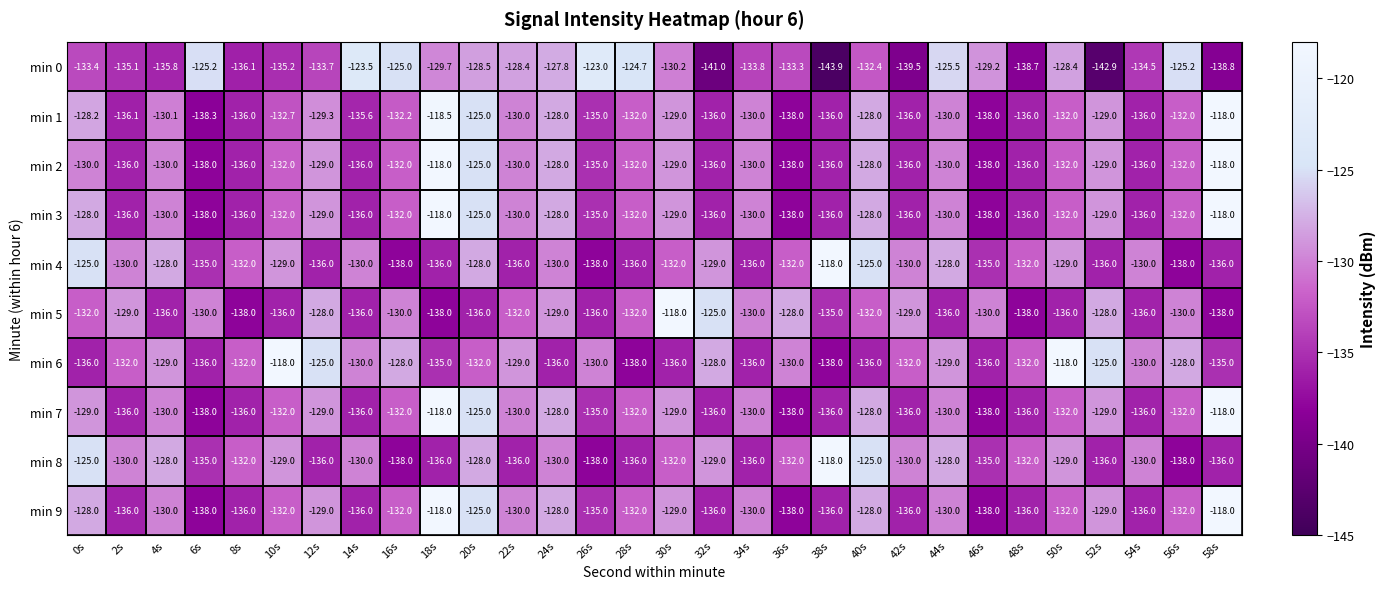

What is the highest value of the min 2 series?

-118.0